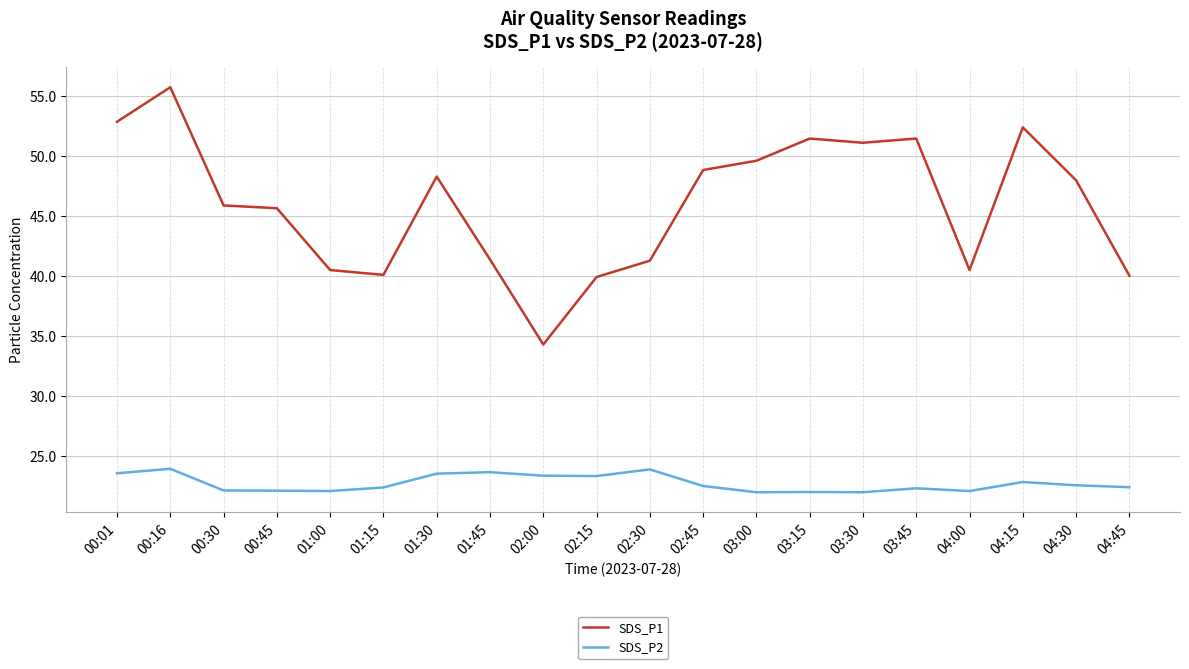

Which label corresponds to the largest value in the chart?

00:16